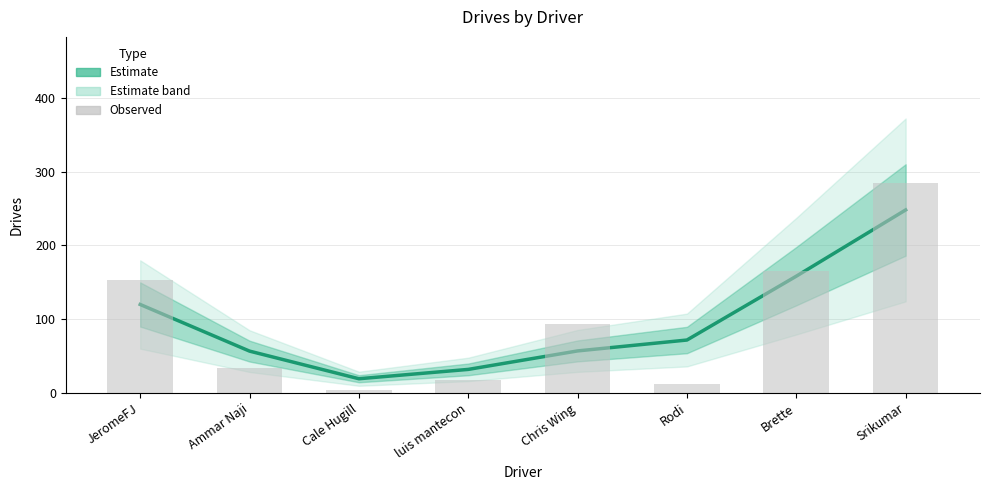

How many groups of bars are there?

8